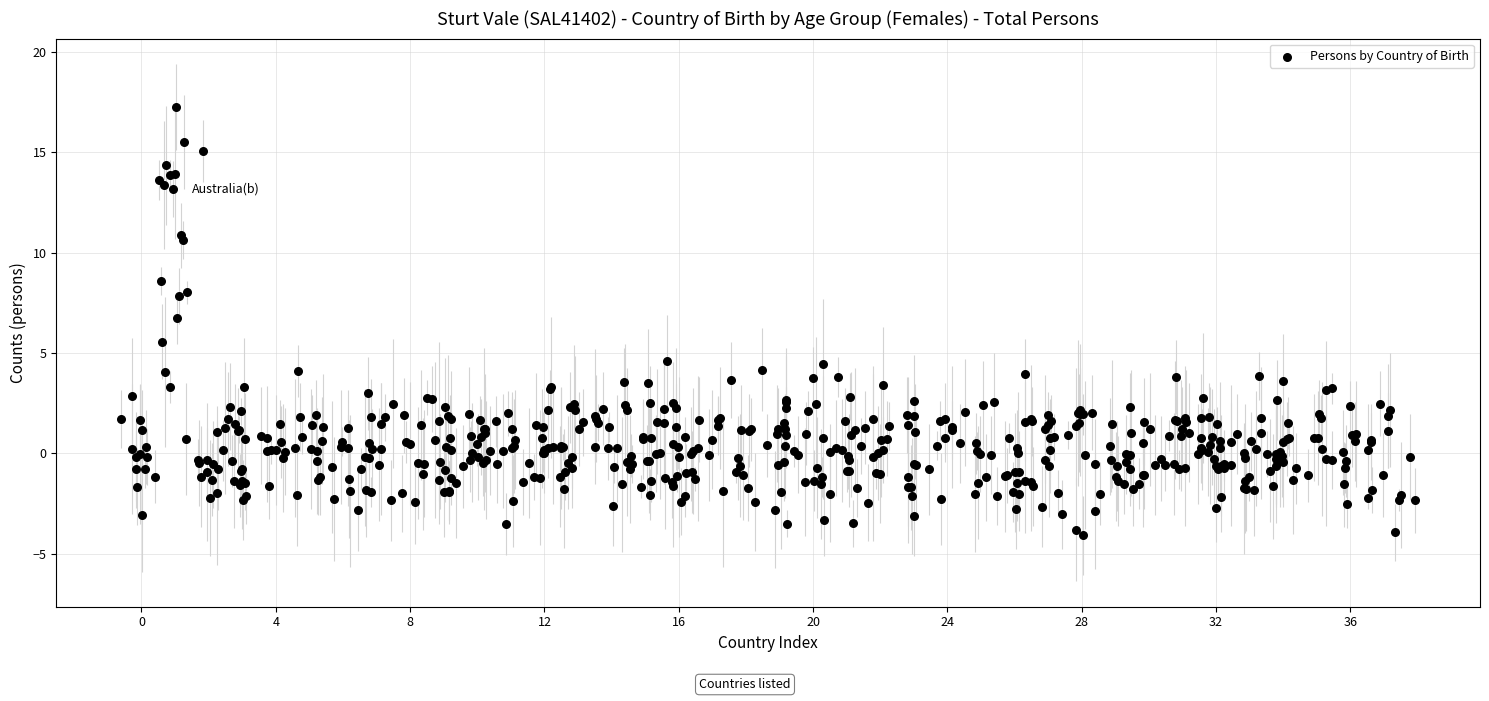

What Y value in the scatter plot is closest to 6?

5.6